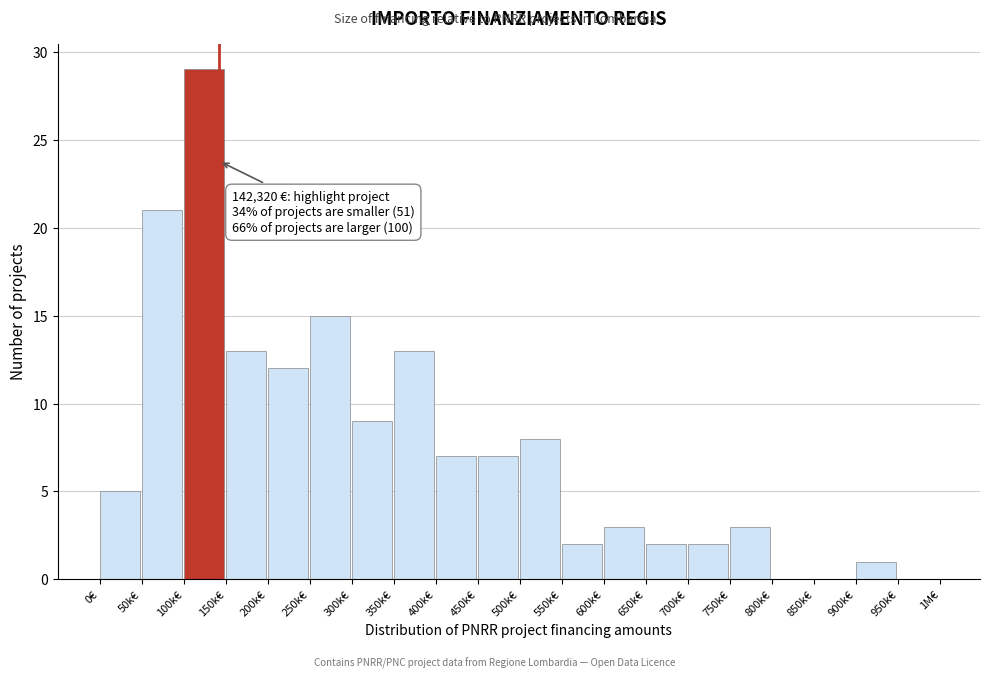

Reading left to right, list all the values displayed in this chart.

0€=5	50k€=21	100k€=29	150k€=13	200k€=12	250k€=15	300k€=9	350k€=13	400k€=7	450k€=7	500k€=8	550k€=2	600k€=3	650k€=2	700k€=2	750k€=3	800k€=0	850k€=0	900k€=1	950k€=0